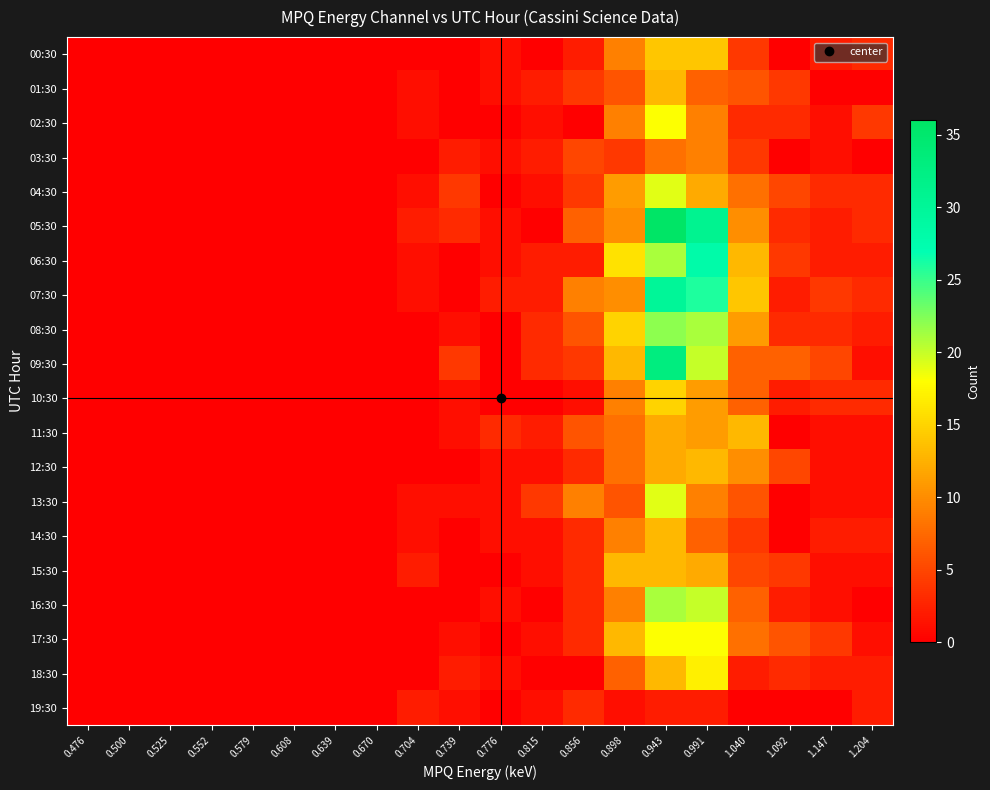

Which series has the widest spread of values?

05:30